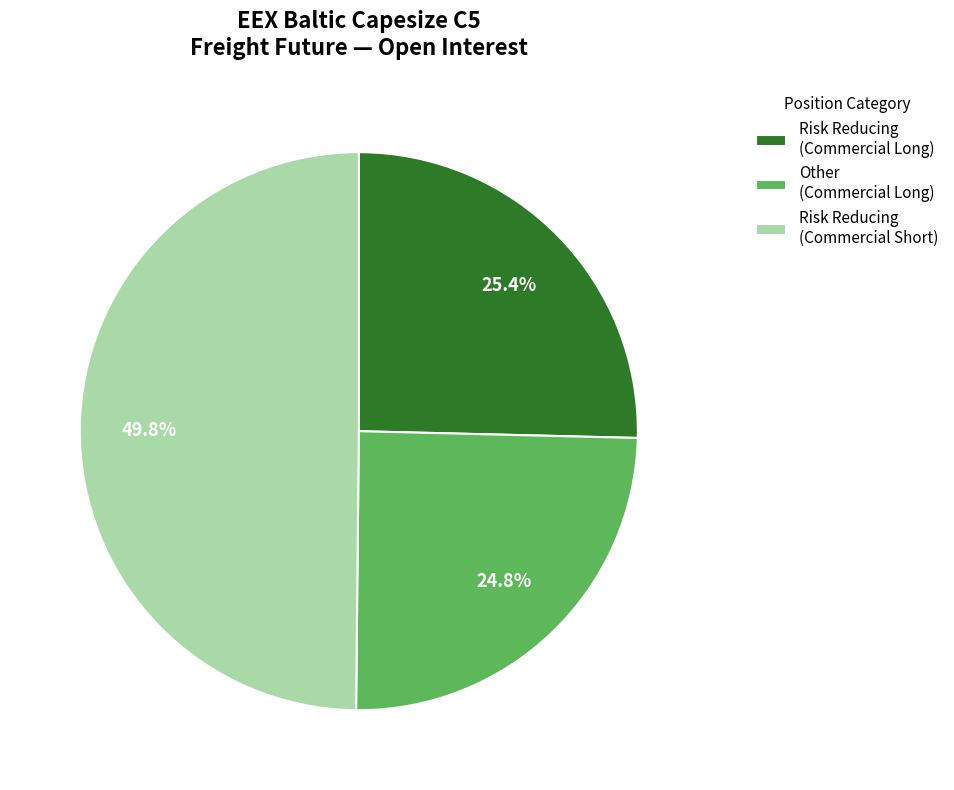

Which slice is the largest?

Risk Reducing (Commercial Short)